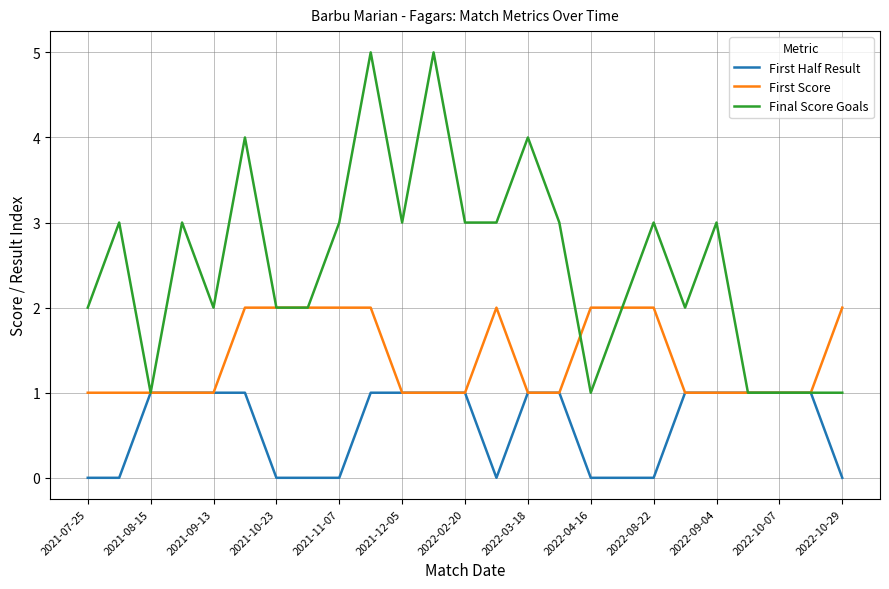

What is the greatest value displayed?

5